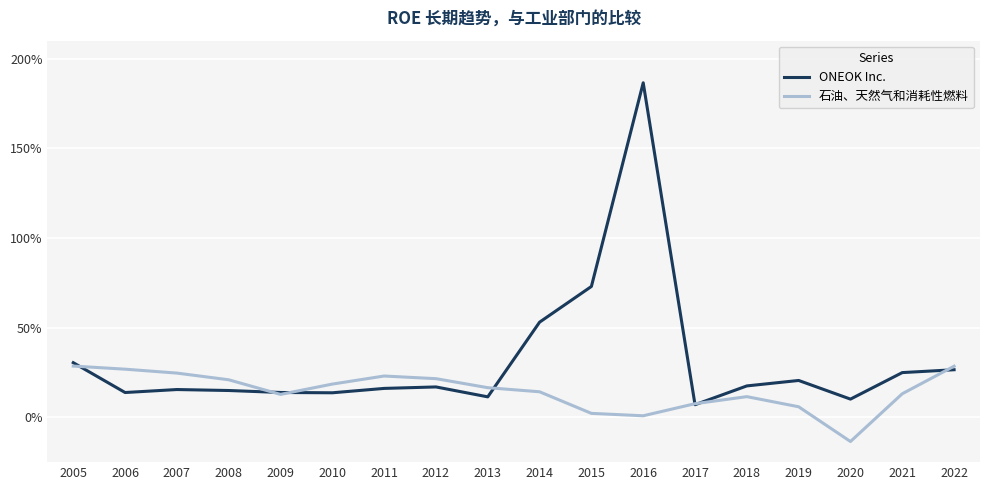

Which has a higher value, 2012 or 2016?

2016